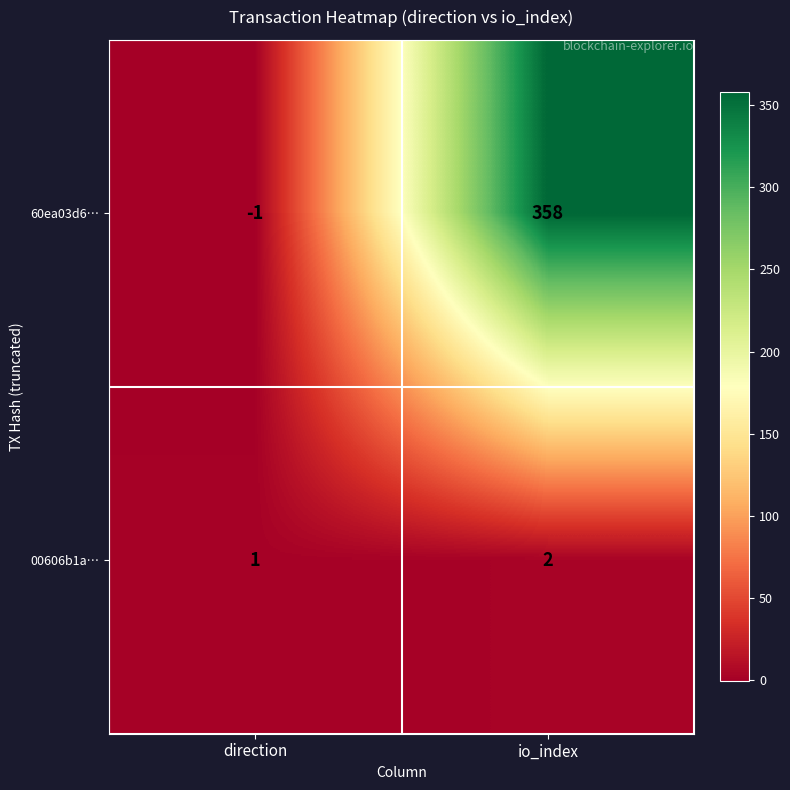

Reading left to right, extract all data points from this chart.

60ea03d6…: -1	358
00606b1a…: 1	2